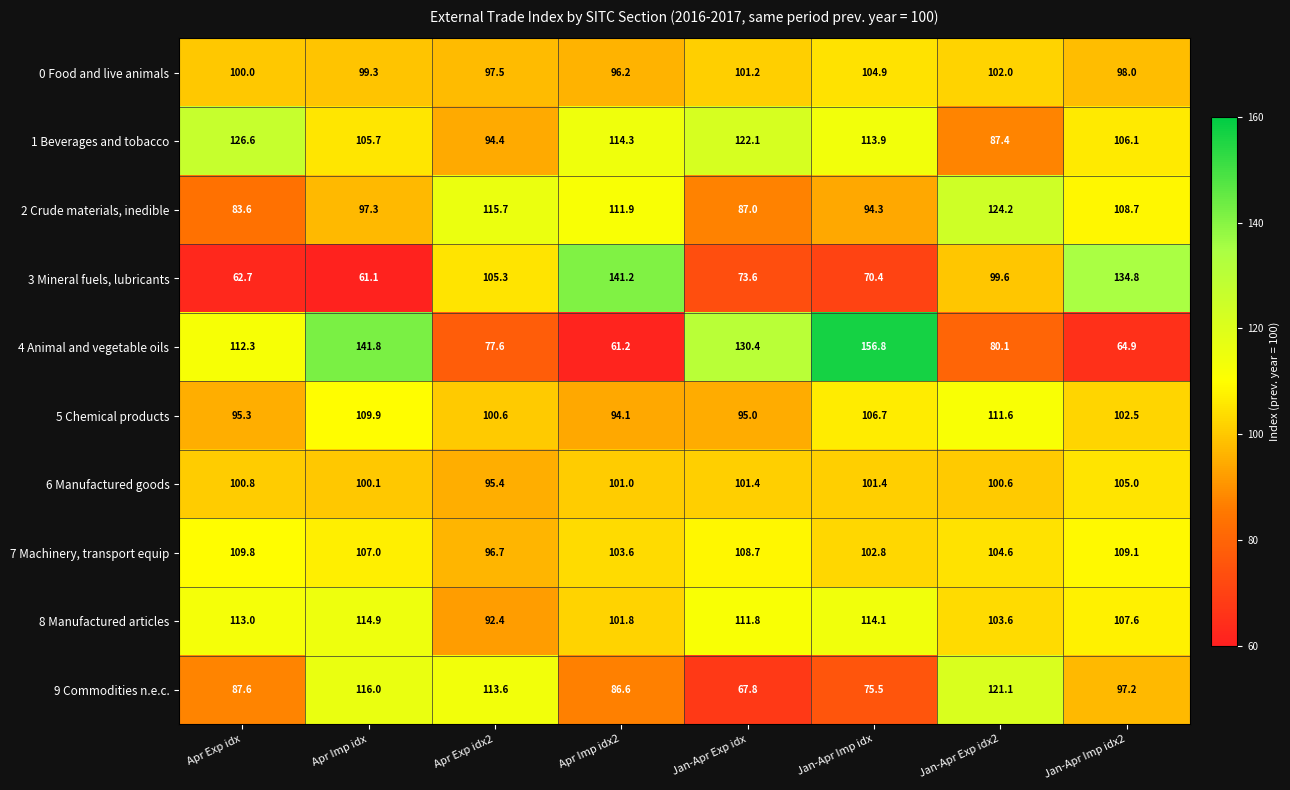

What is the difference between the second highest and second lowest values in the 5 Chemical products series?

14.9